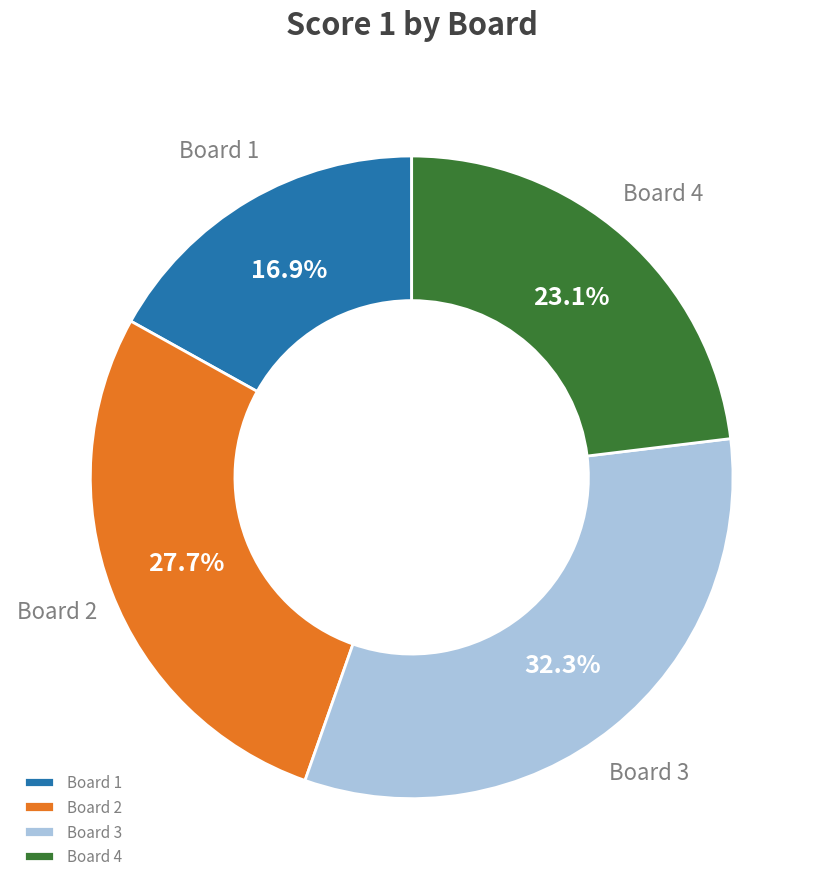

Count the number of slices in the pie.

4